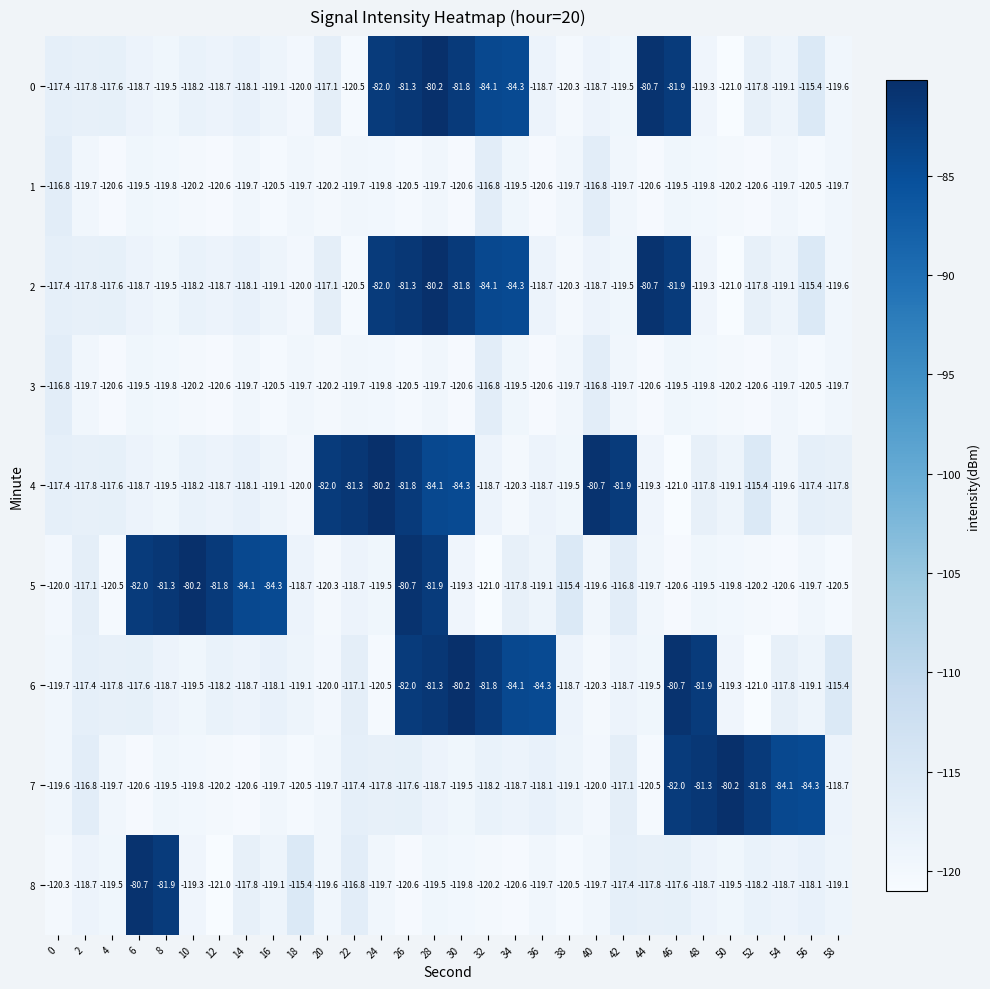

What is the maximum value for 1?

-116.8